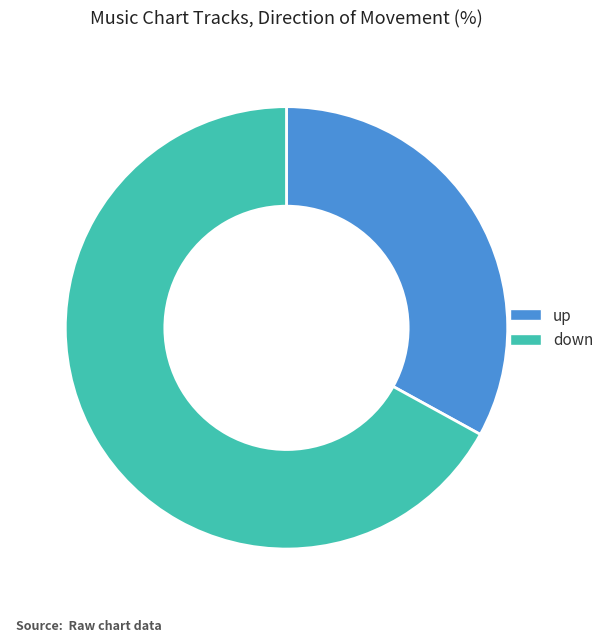

What is the largest slice in the pie chart?

down